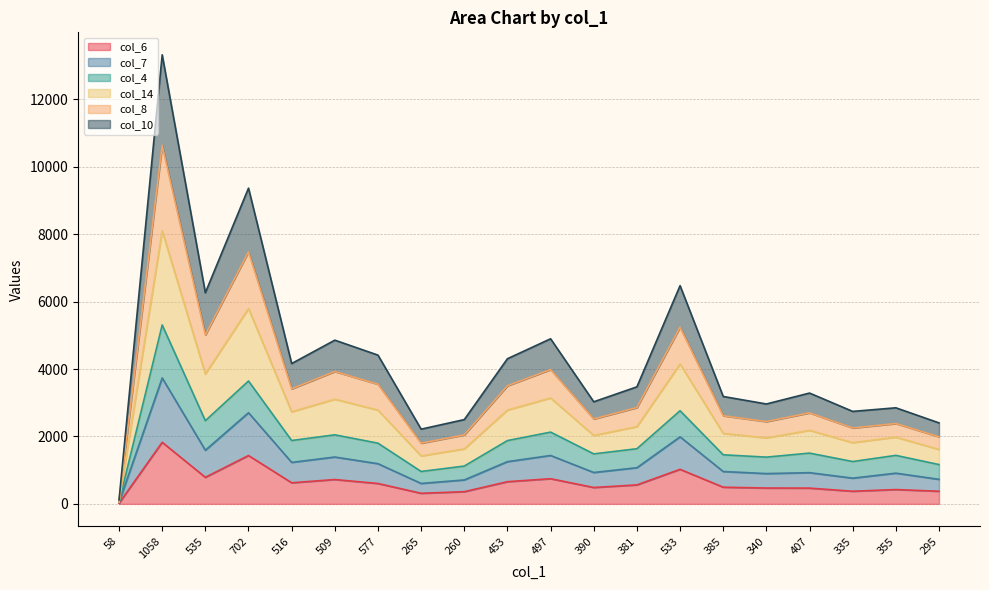

What position from the left is 516?

5